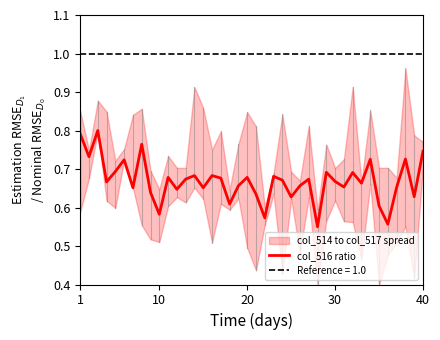

Reading left to right, list all the values displayed in this chart.

0.8	0.7	0.8	0.7	0.7	0.7	0.7	0.8	0.6	0.6	0.7	0.6	0.7	0.7	0.7	0.7	0.7	0.6	0.7	0.7	0.6	0.6	0.7	0.7	0.6	0.7	0.7	0.6	0.7	0.7	0.7	0.7	0.7	0.7	0.6	0.6	0.7	0.7	0.6	0.7